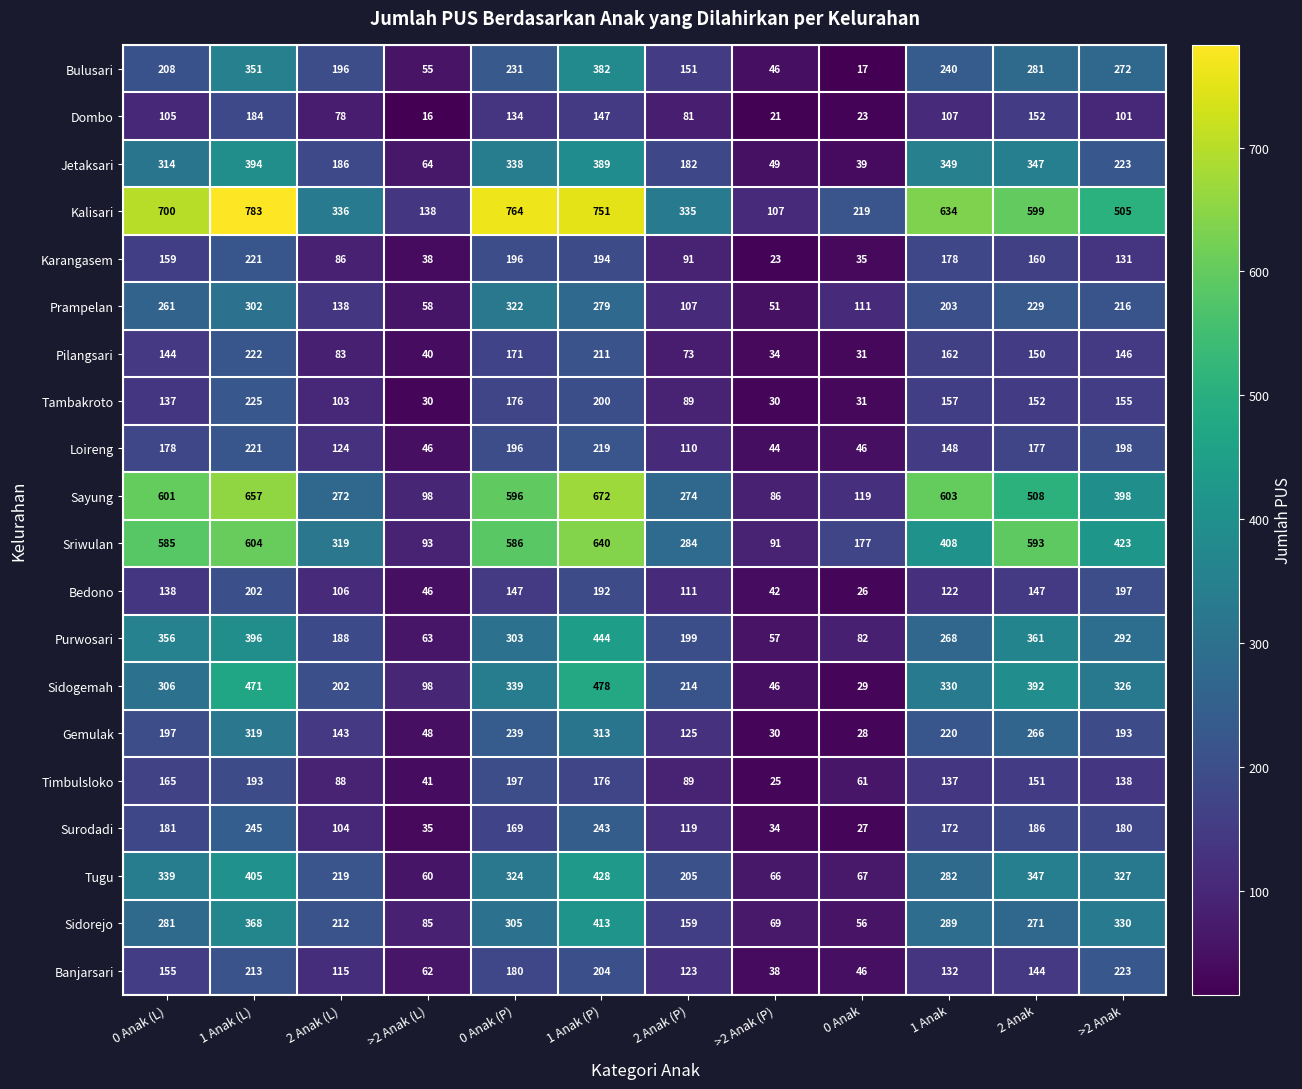

What is the average value of the Dombo series?

96